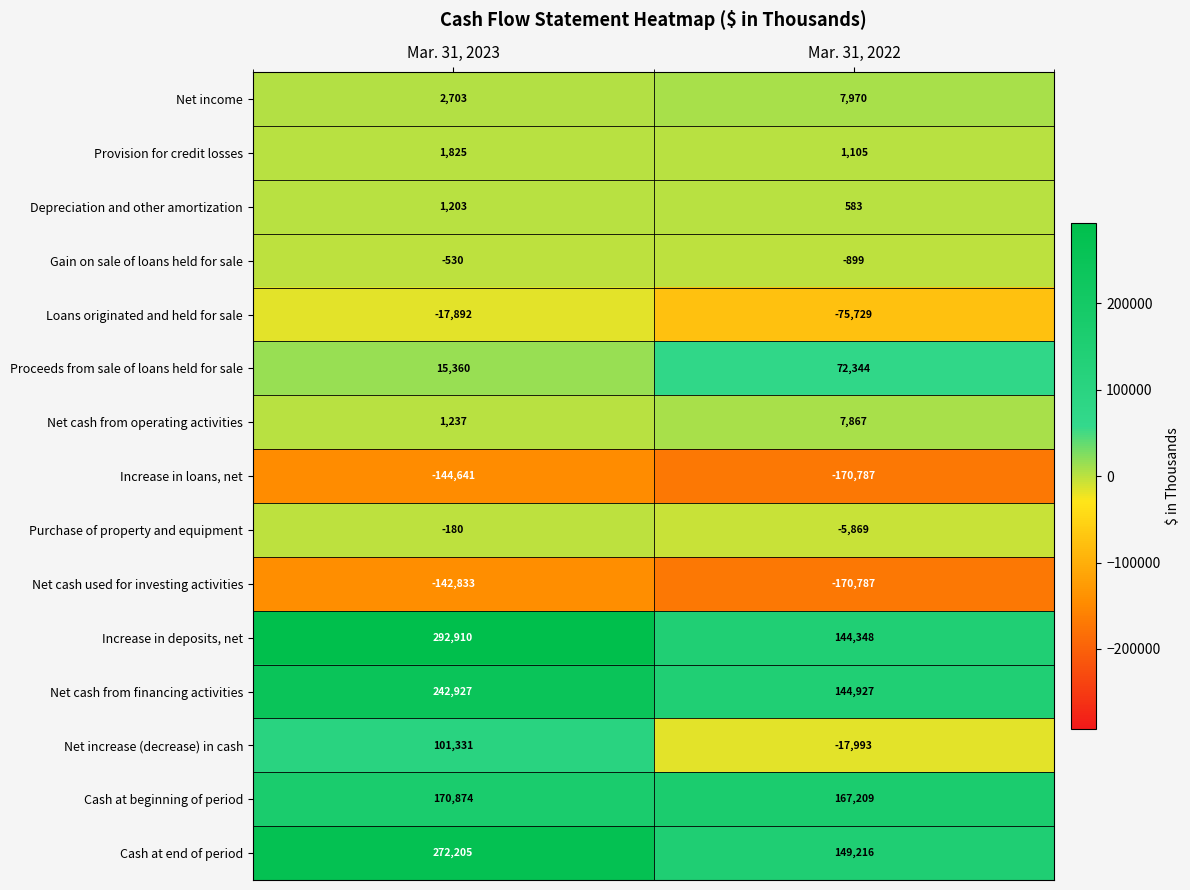

What is the sum of all Net cash from financing activities values?

387854